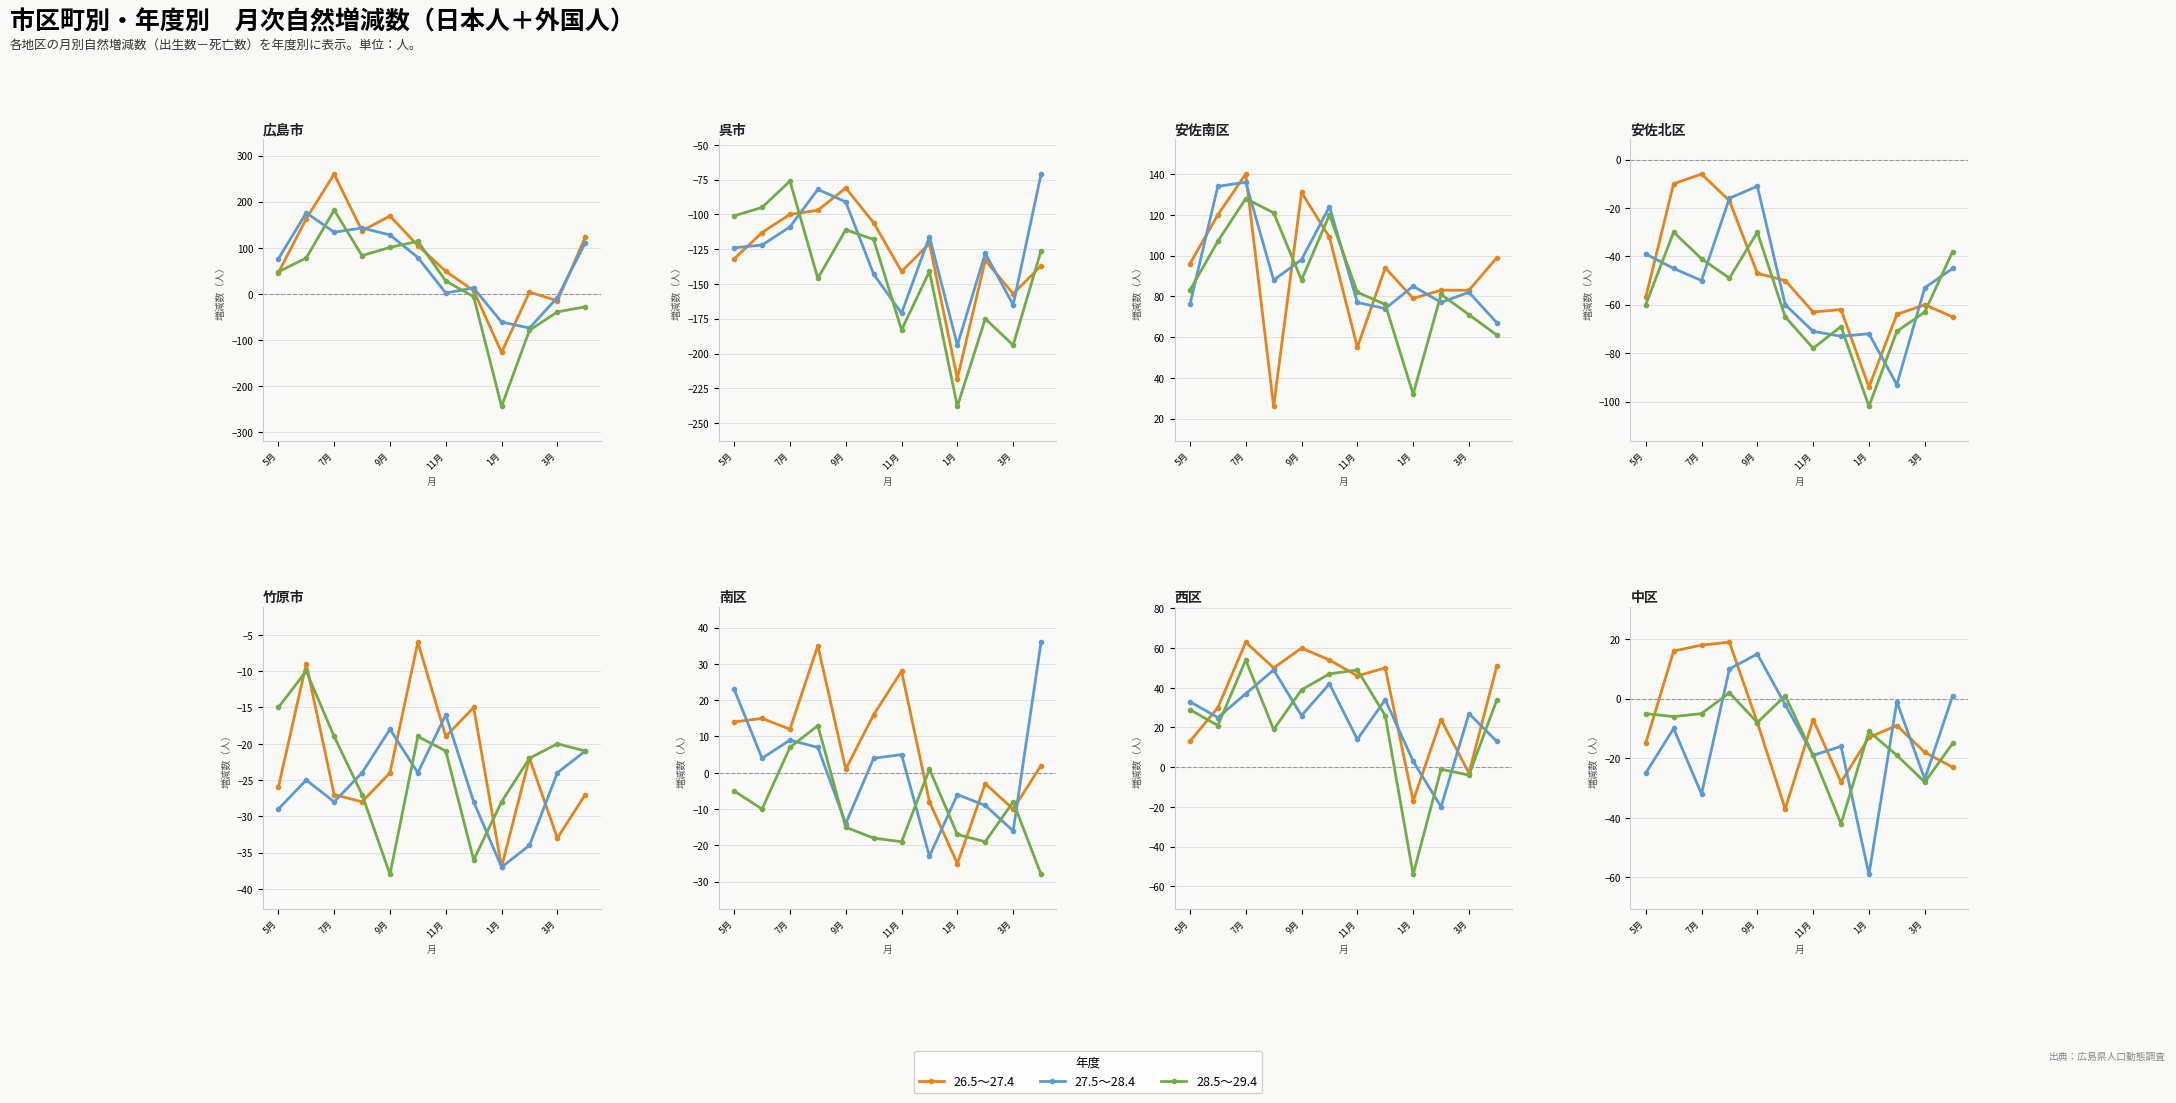

What is the difference between the maximum and minimum values in the 28.5～29.4 series?

44